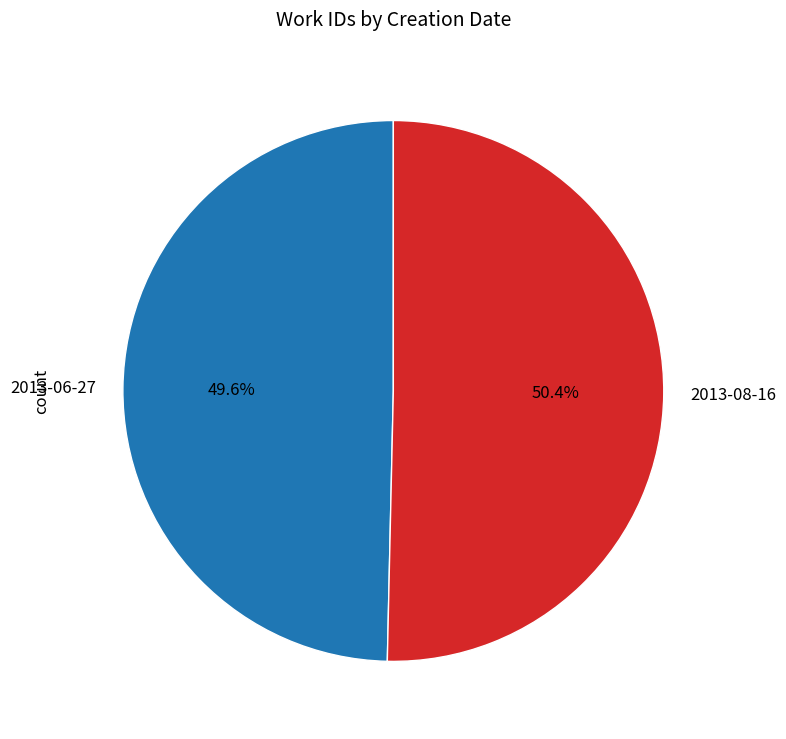

Count the number of slices in the pie.

2